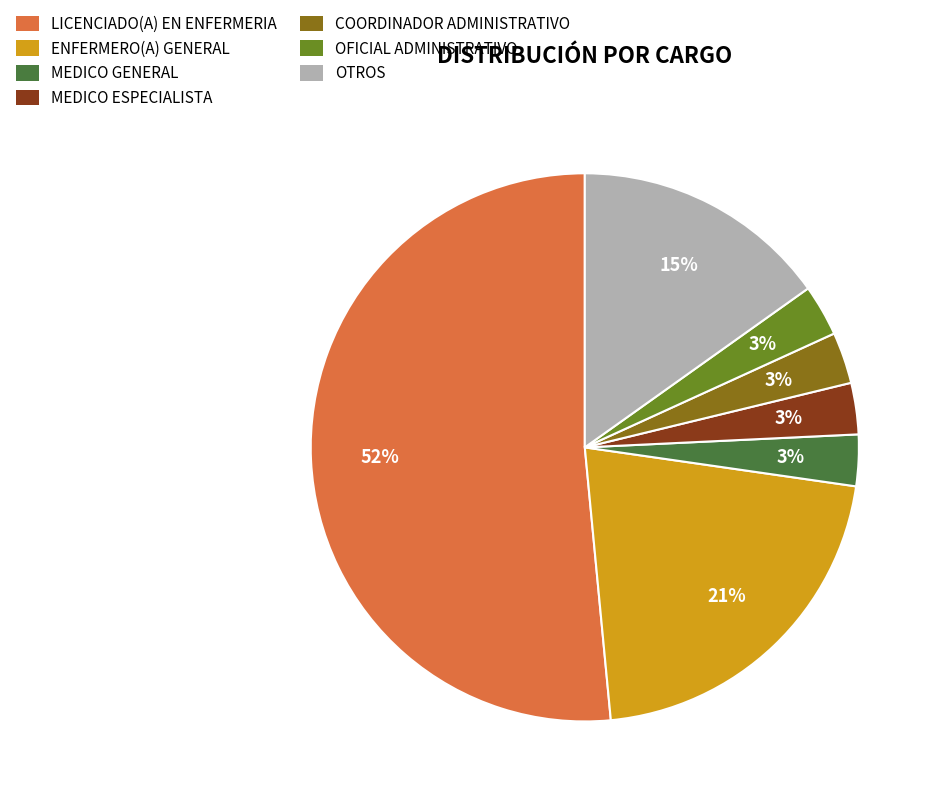

To the nearest percent, what portion does OFICIAL ADMINISTRATIVO represent?

3%